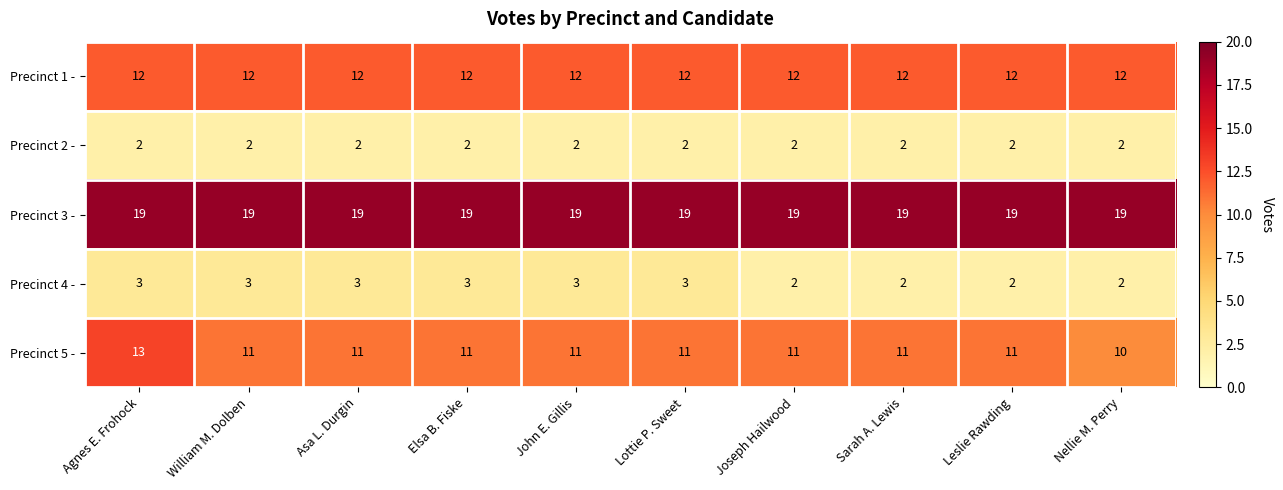

Which series has the widest spread of values?

Precinct 5 -